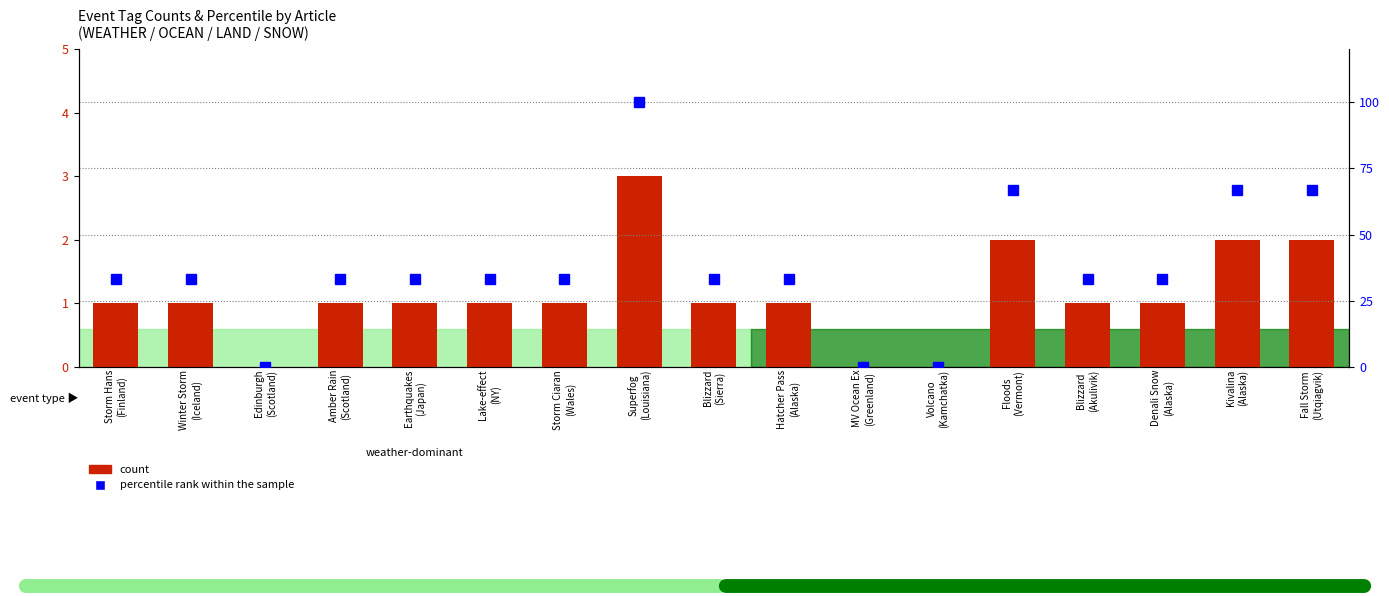

What is the average value of the count series?

1.1